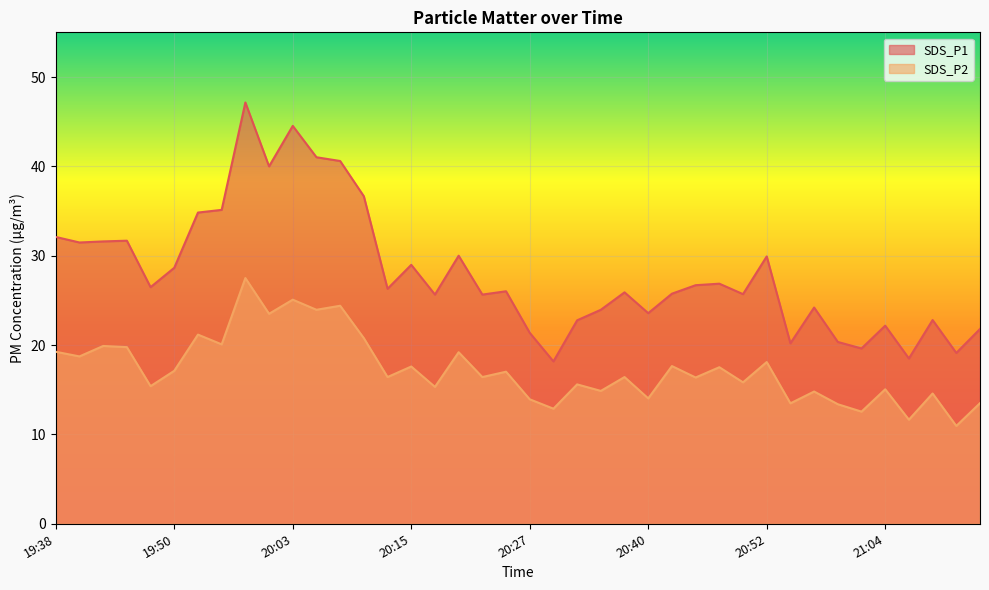

True or false: SDS_P1 and SDS_P2 cross at least once.

False